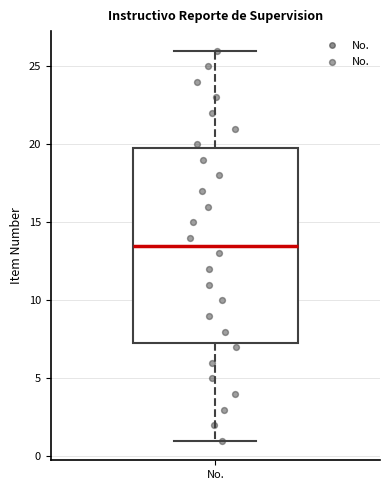

Transcribe this box plot: give where the median line is, the range the box spans, and where the two whiskers end, as read against the y-axis. The values are not printed on the chart, so give them approximately, as read against the axis.

median 13.5, box 7.5 to 20.0, whiskers 1.0 to 26.0